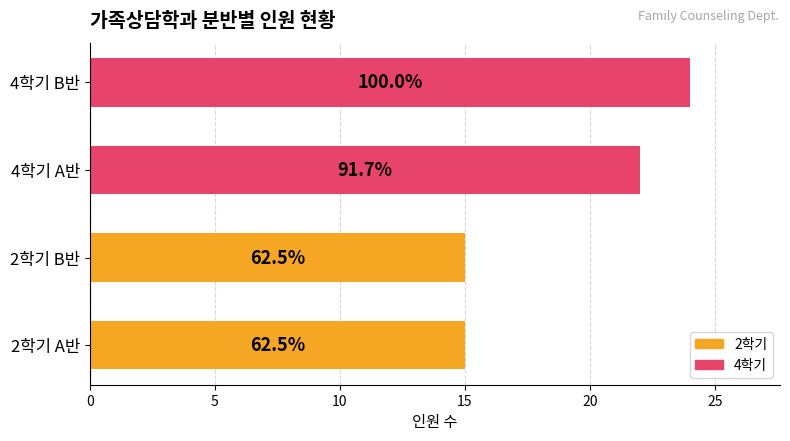

The chart shows a value of 22 at 4학기 A반. True or false?

True